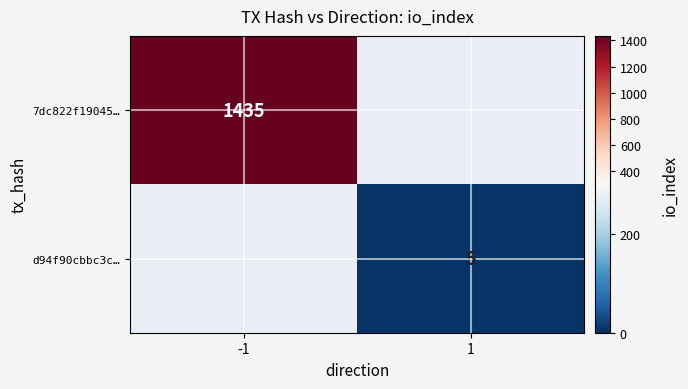

The 7dc822f19045… series shows 1435 at -1. True or false?

True